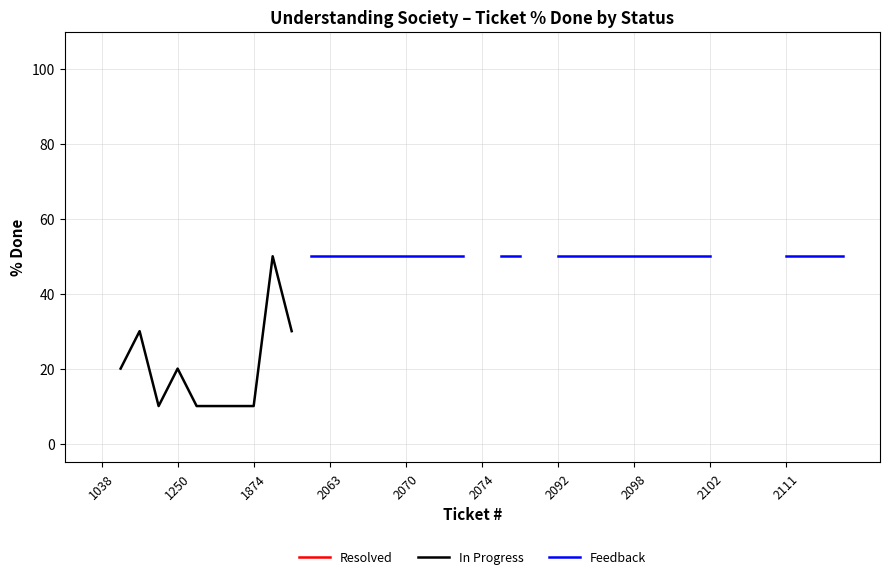

True or false: Resolved and Feedback cross at least once.

False